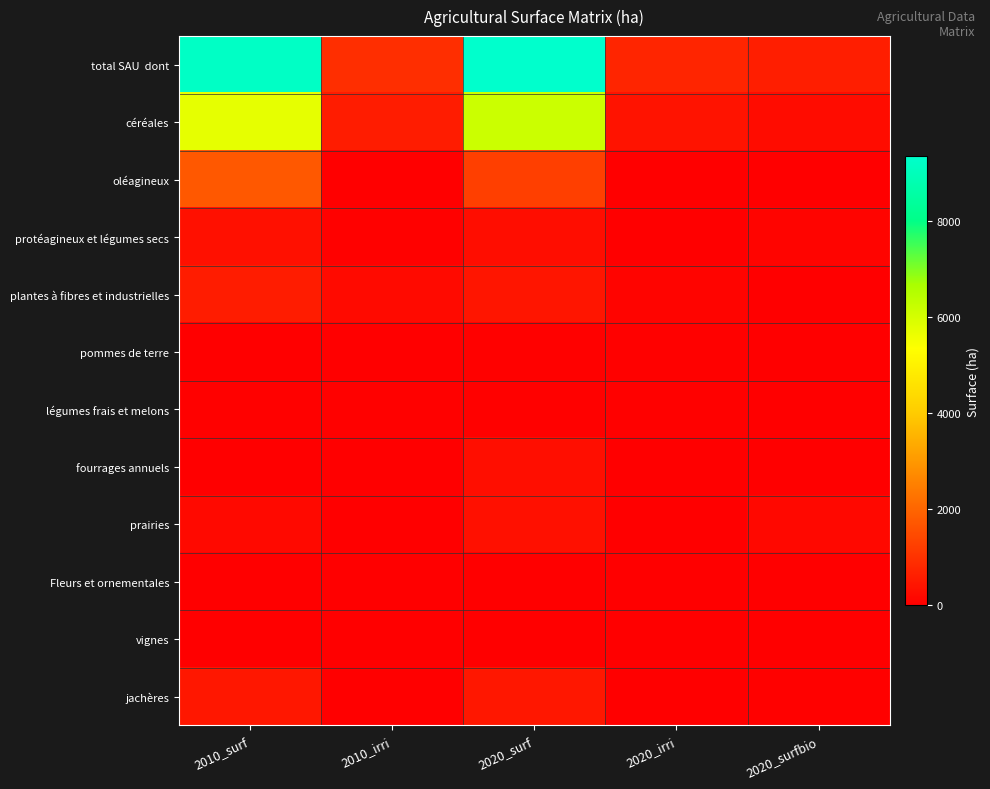

Which series has the largest total across all categories?

total SAU dont